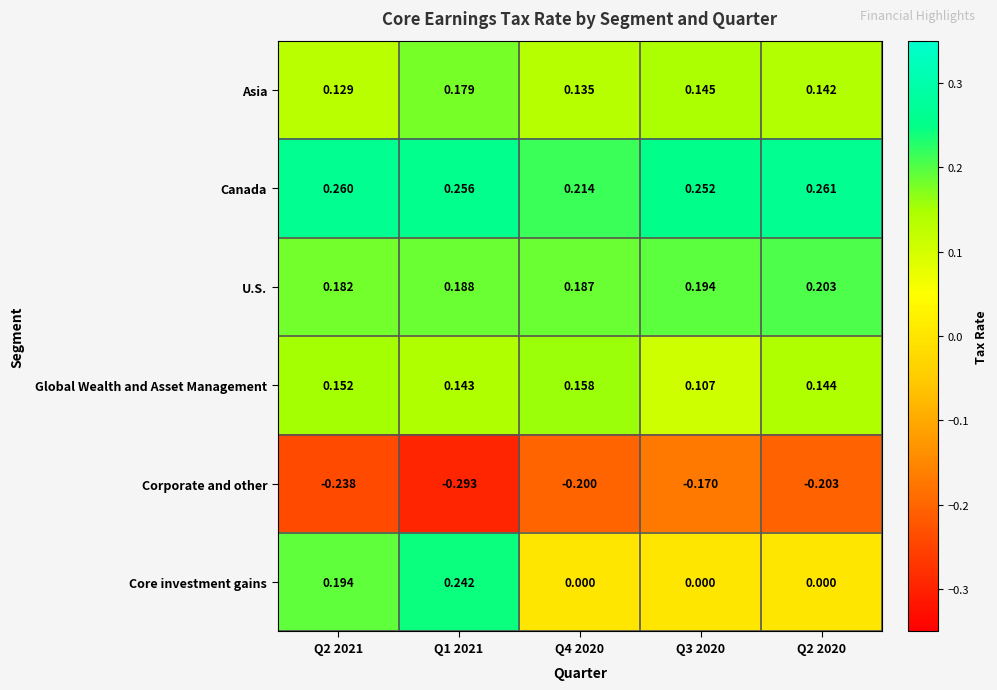

At how many categories does at least one series exceed 0?

5